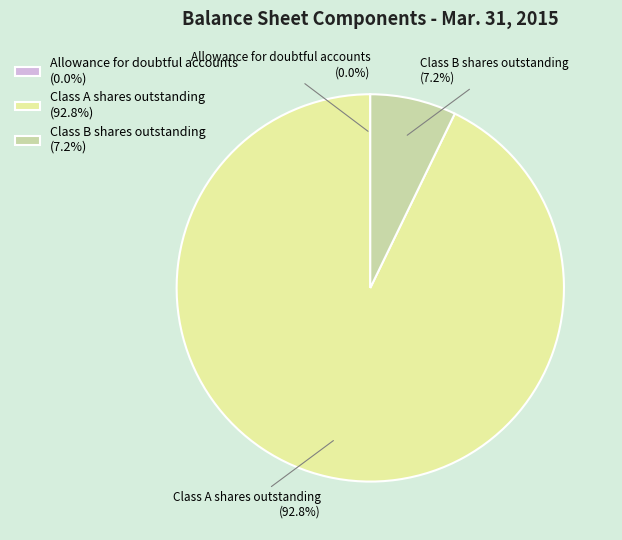

What percentage is NOT represented by Class A shares outstanding?

7.2%